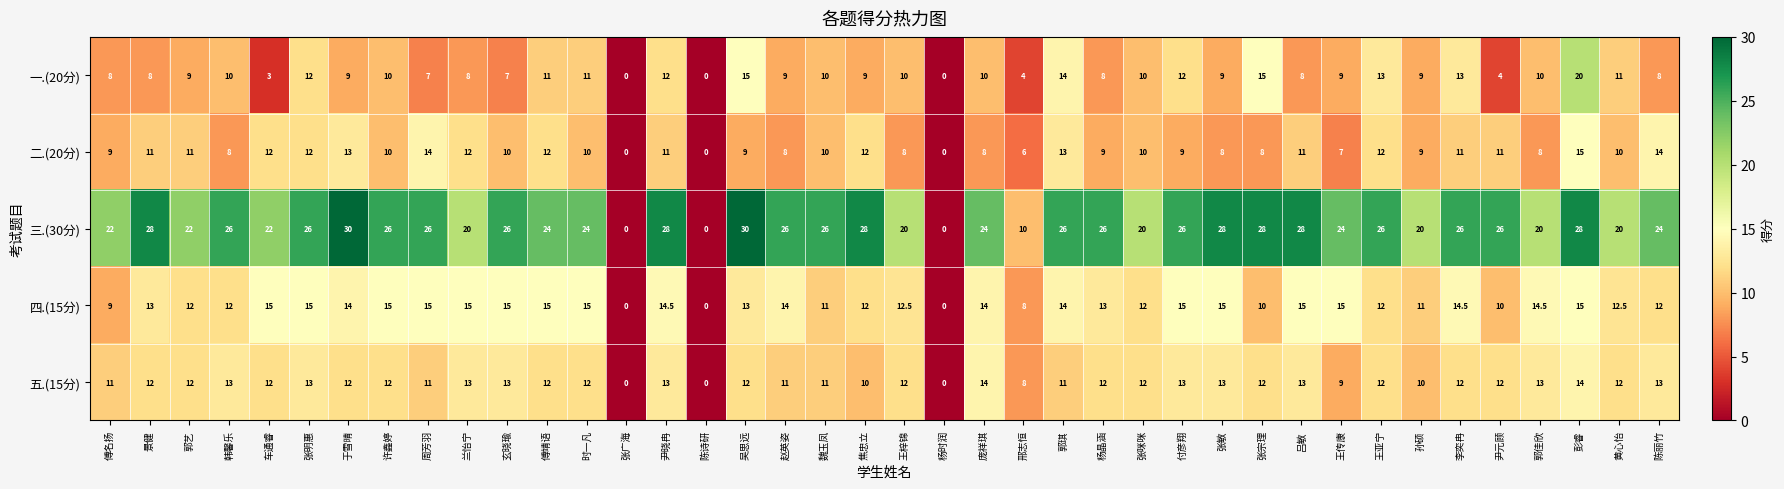

How many values in the 二.(20分) series are below 10?

17